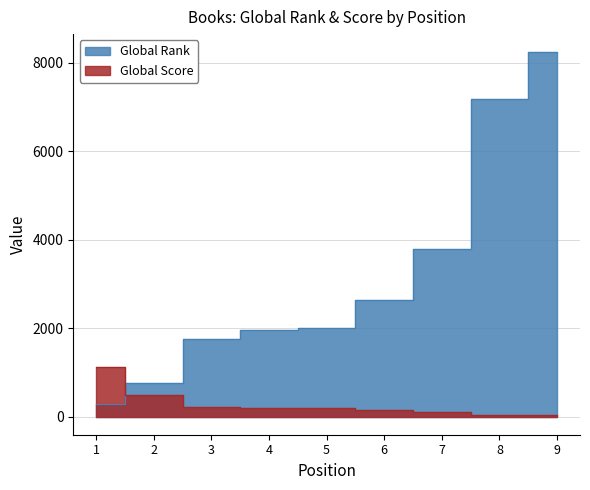

How many times do Global Rank and Global Score cross each other?

1